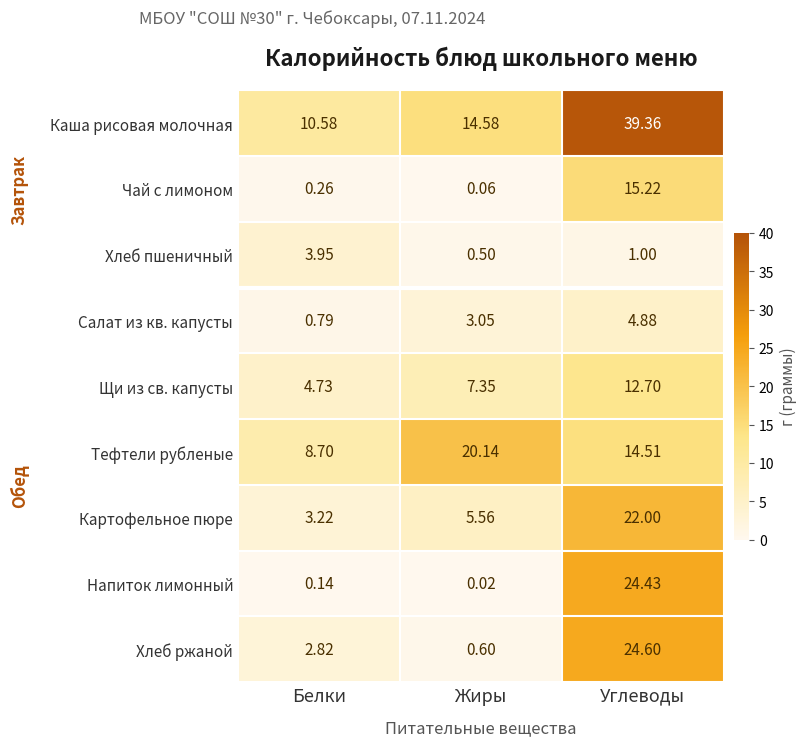

At which label is Каша рисовая молочная closest to 24?

Жиры